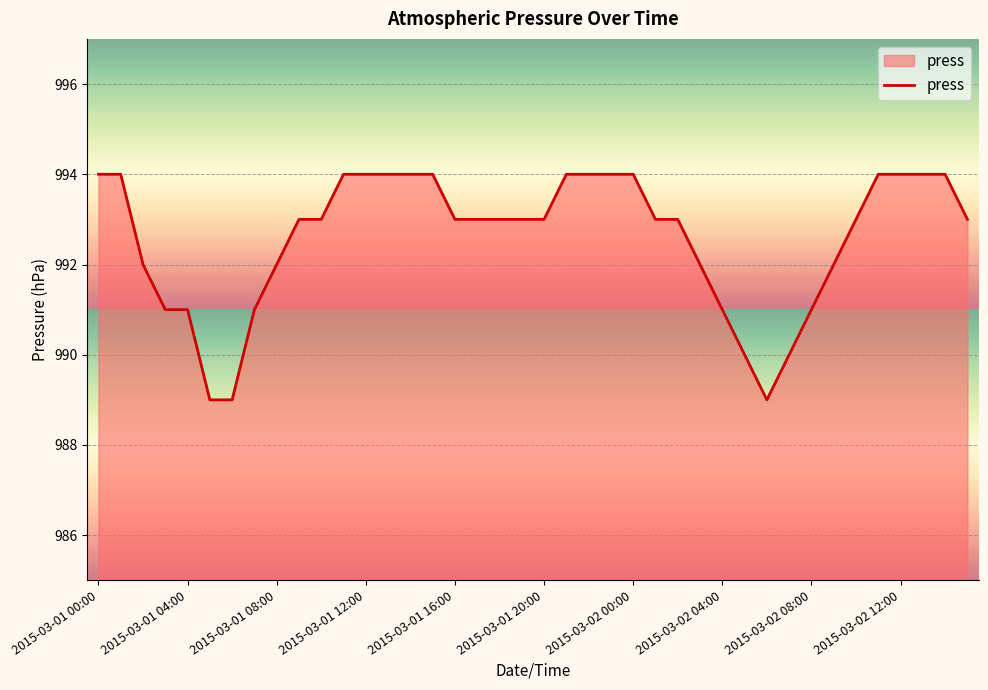

What is the difference between the maximum and minimum values?

5